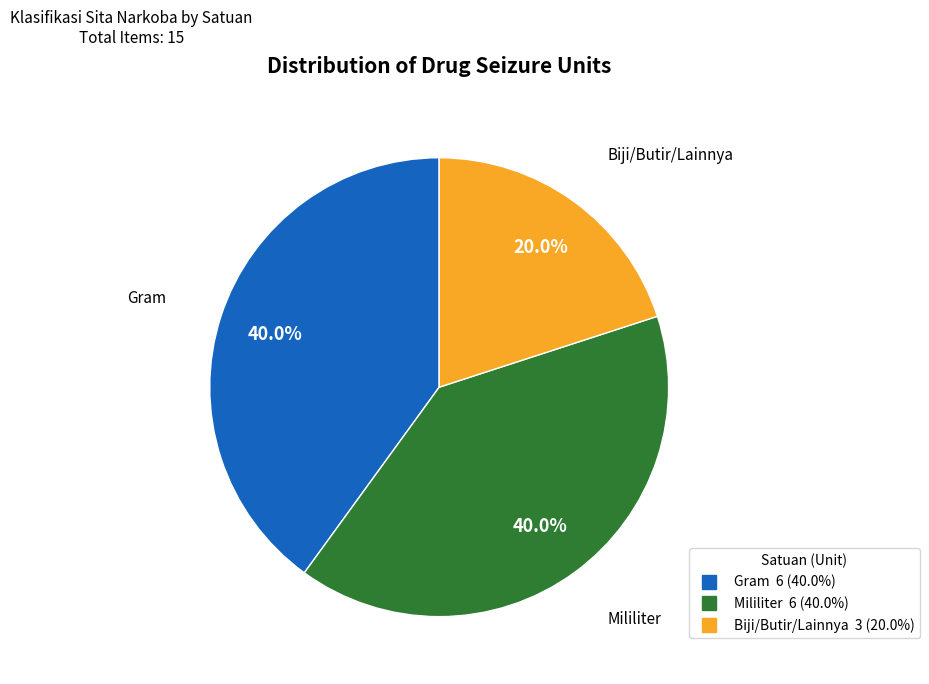

Is there any slice that represents more than half of the pie?

No